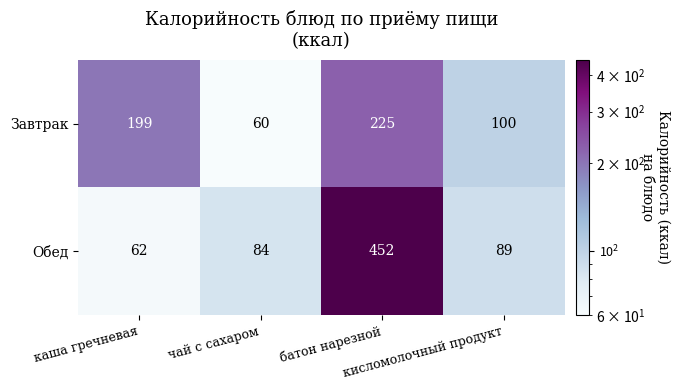

Which series has the widest spread of values?

Обед